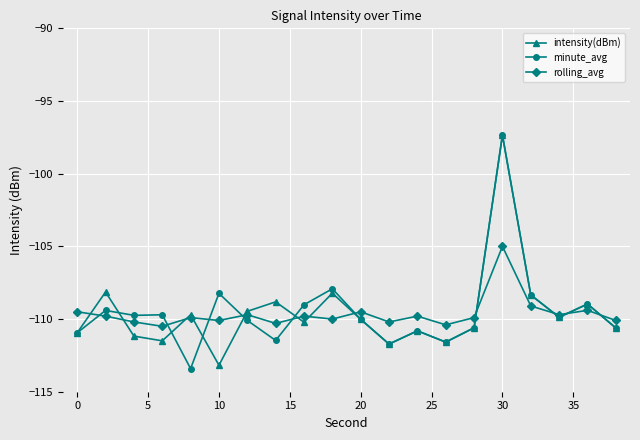

What is the value of the rolling_avg point at the 3rd from the left?

-110.2